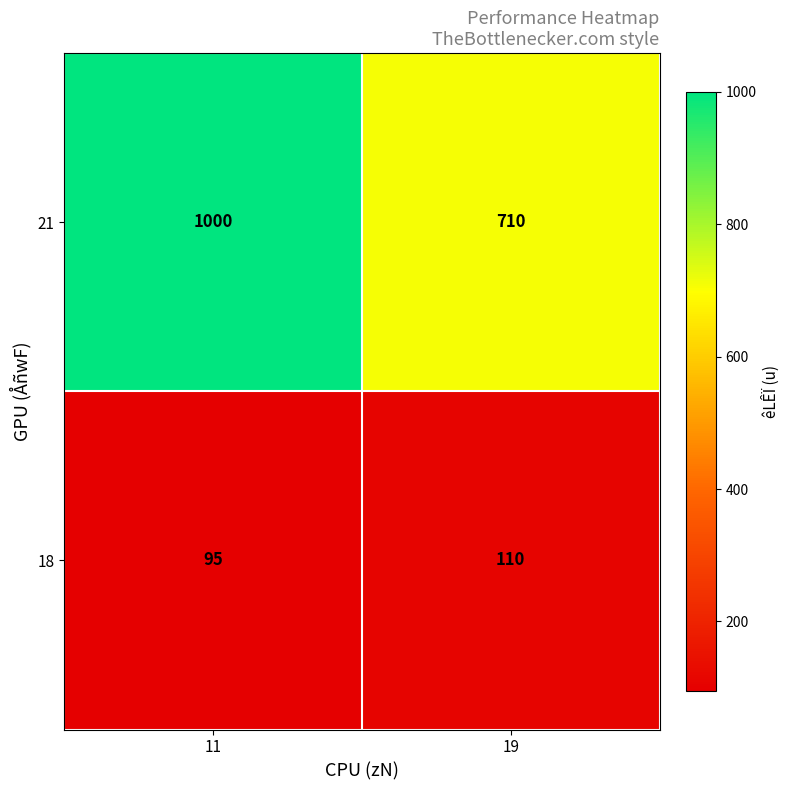

Reading left to right, transcribe all the data shown in this chart.

21: 11=1000	19=710
18: 11=95	19=110